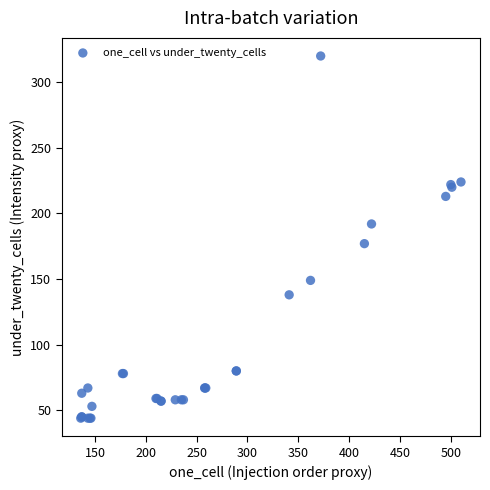

What Y value in the scatter plot is closest to 182?

177